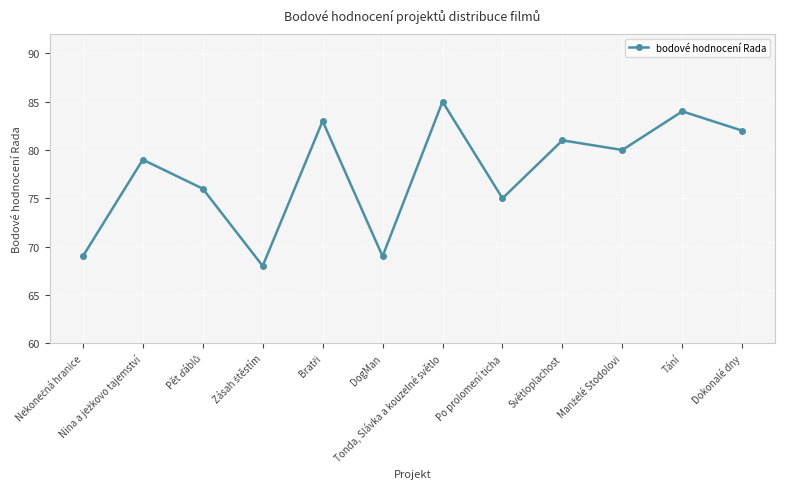

What is the ratio of the value at DogMan to the value at Dokonalé dny?

0.8